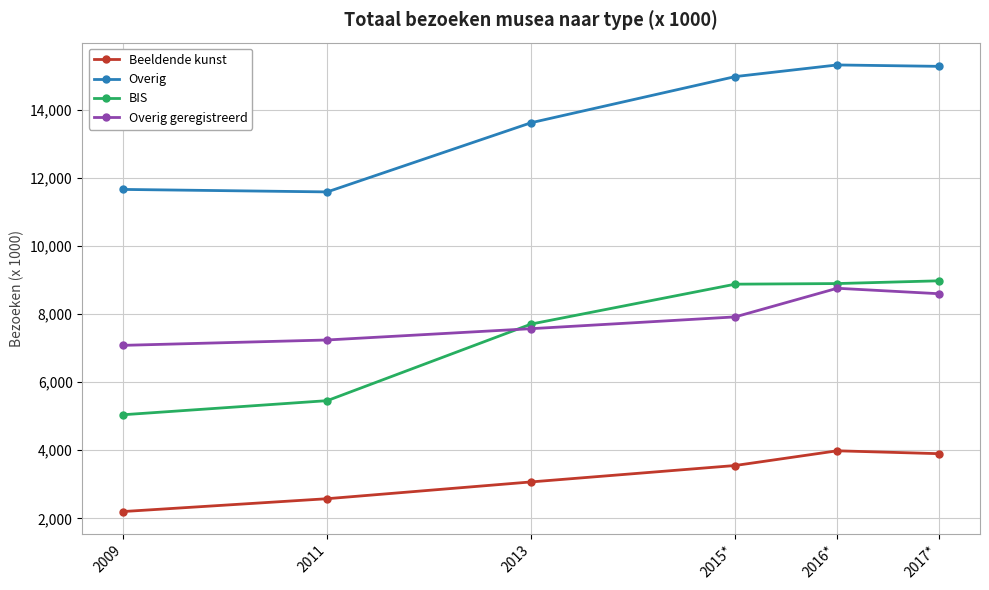

At how many categories does at least one series exceed 3232?

6